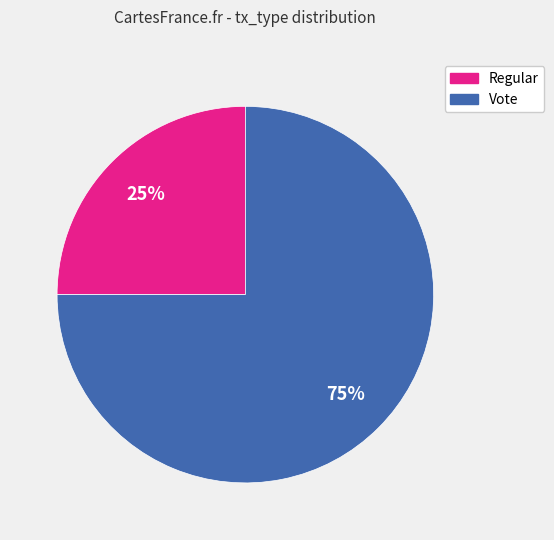

Which category has the smallest portion of the pie?

Regular